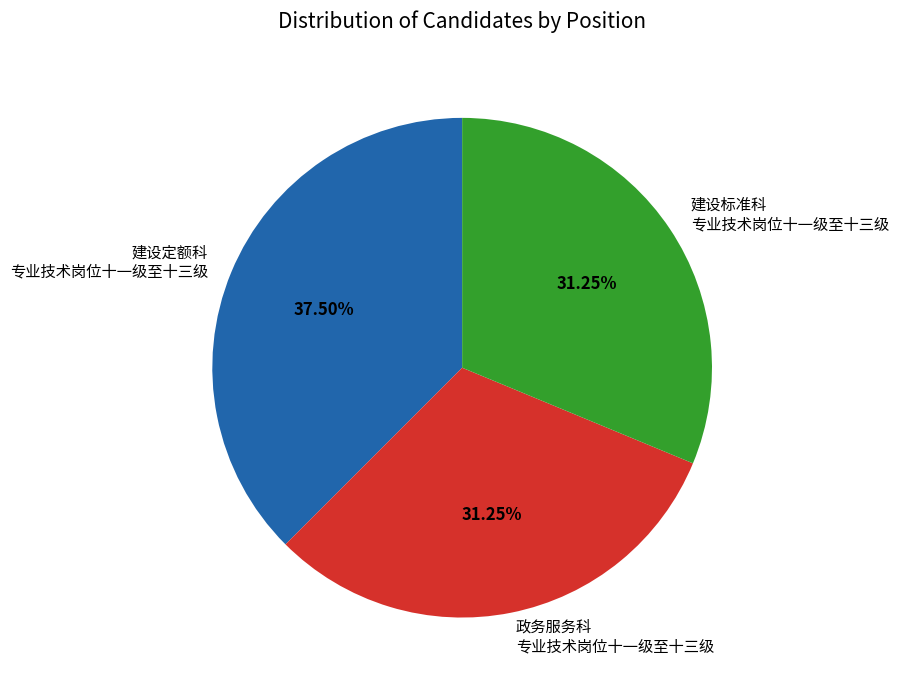

Do 政务服务科 专业技术岗位十一级至十三级 and 建设定额科 专业技术岗位十一级至十三级 together represent more than half of the pie?

Yes